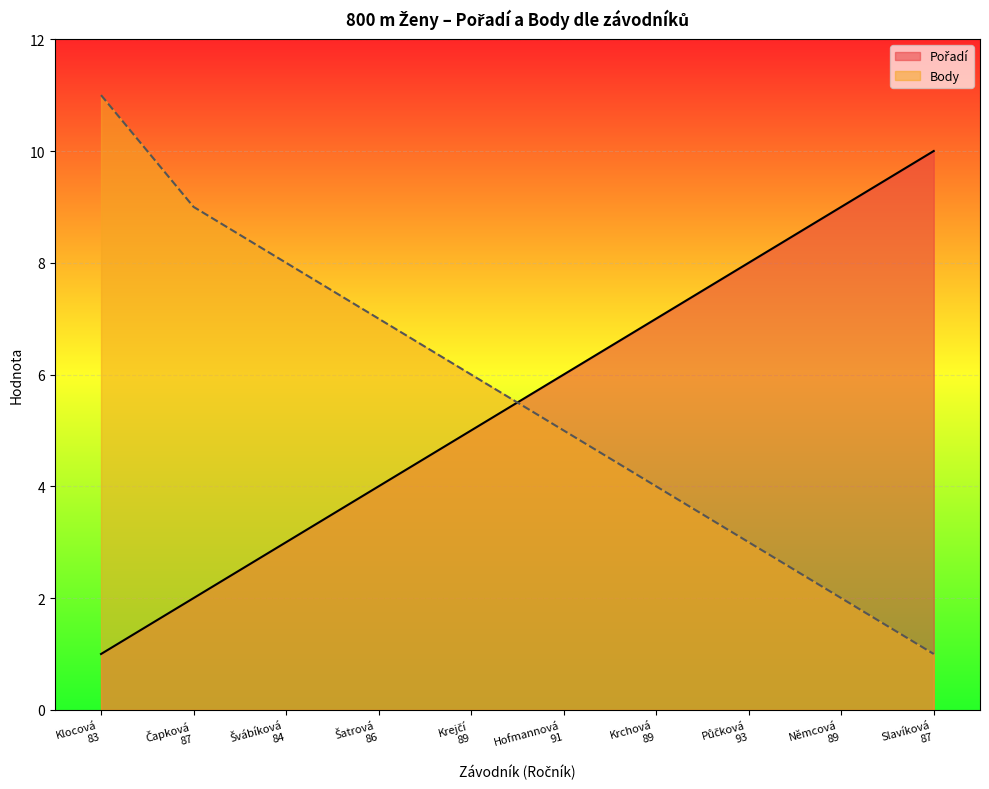

At how many categories does at least one series exceed 8?

4